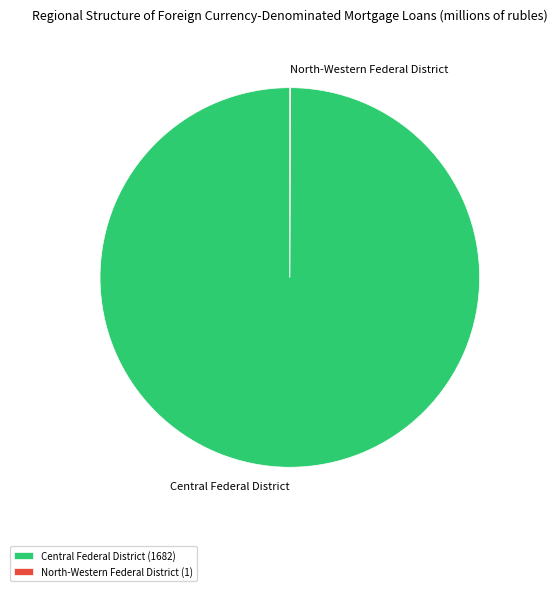

What is the largest slice in the pie chart?

Central Federal District (1682)